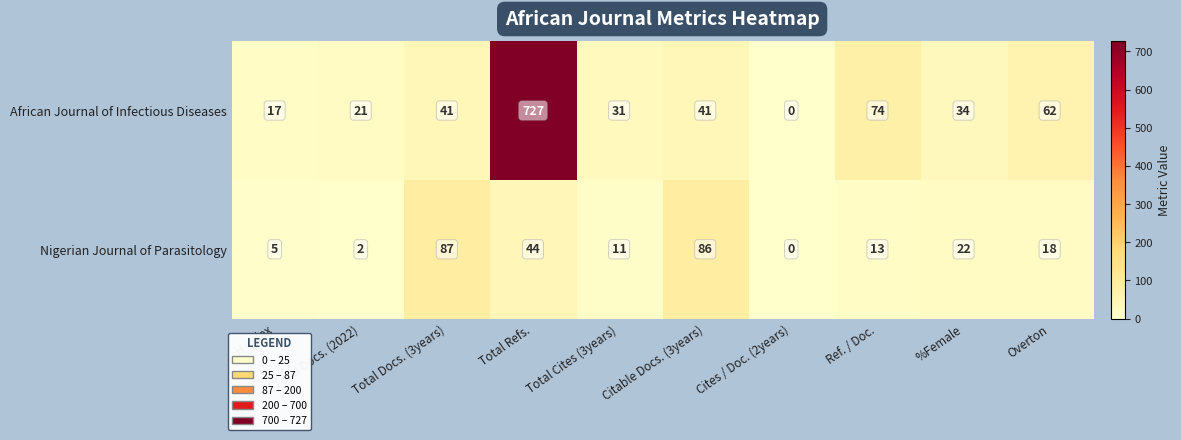

Which series has the largest range (max minus min)?

African Journal of Infectious Diseases